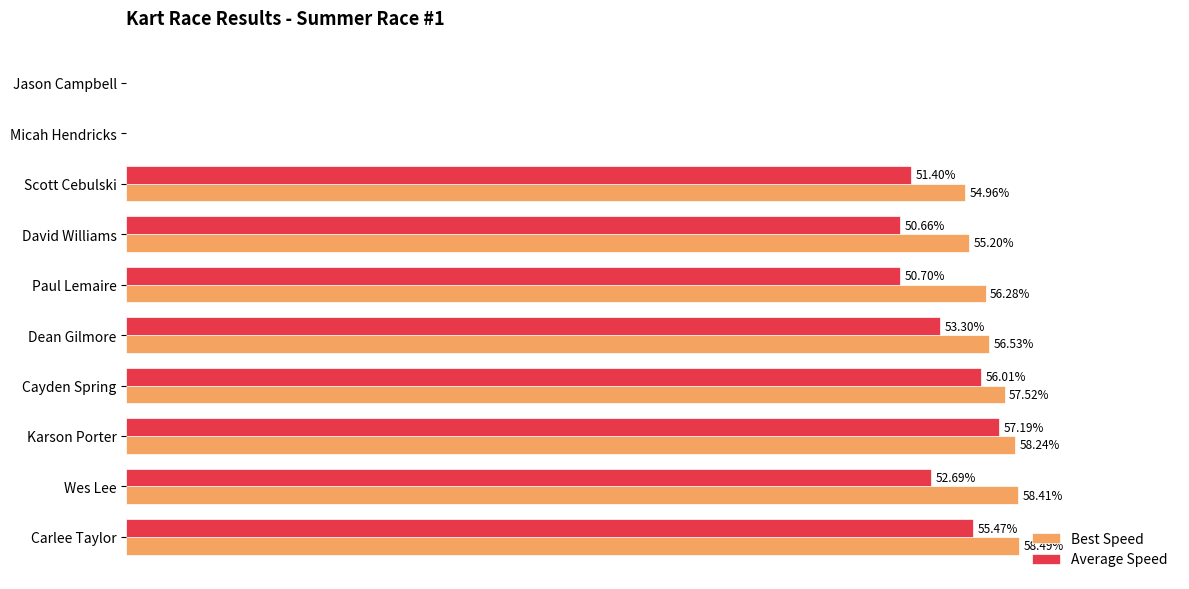

Where is Best Speed nearest to the value 29?

Scott Cebulski